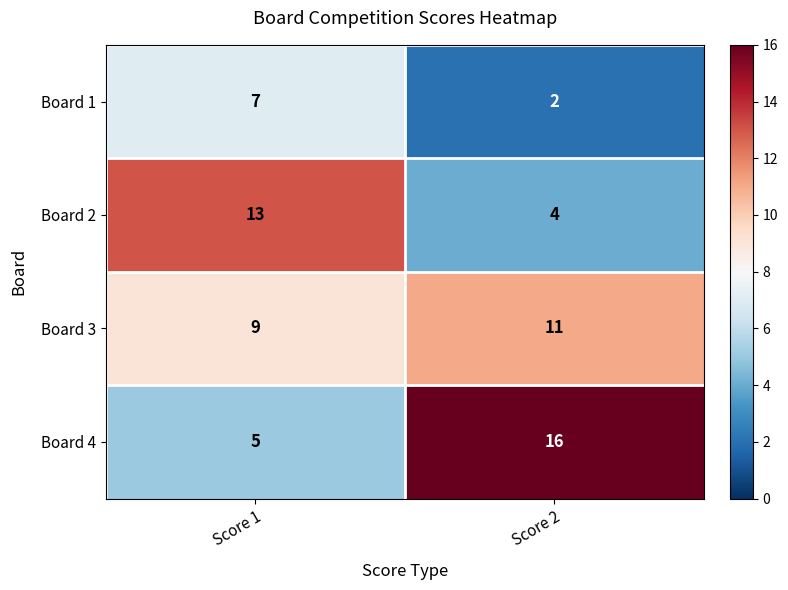

Which series has the largest total across all categories?

Board 4